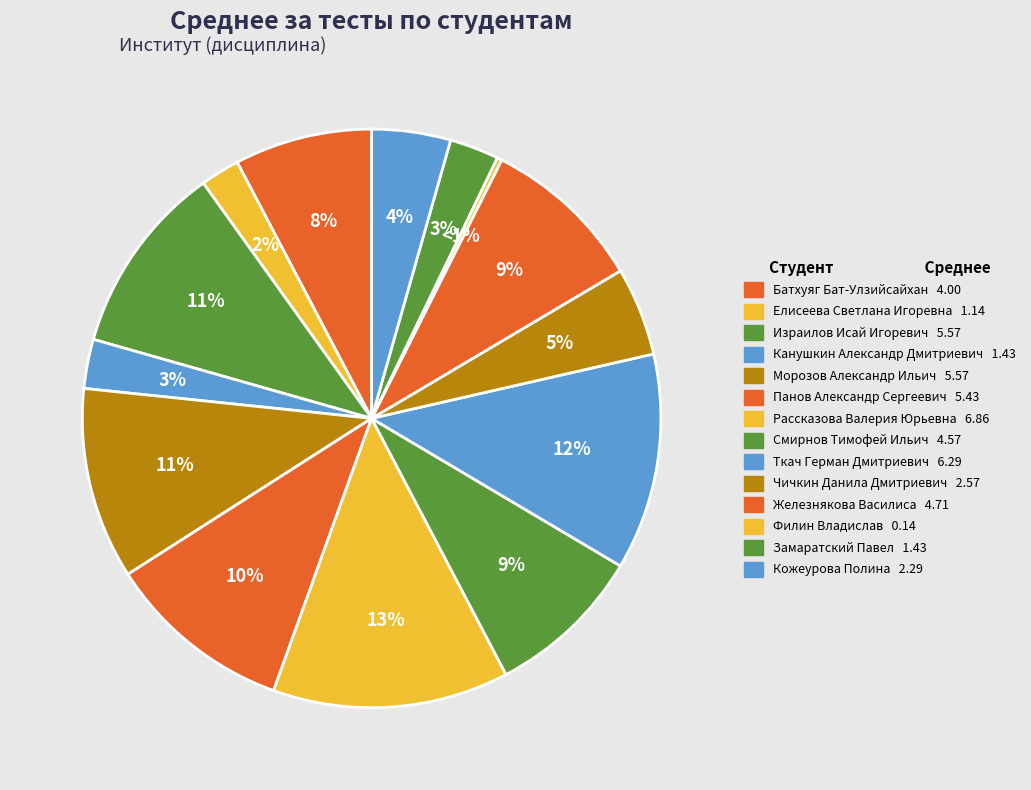

Which slice is the largest?

Рассказова Валерия Юрьевна